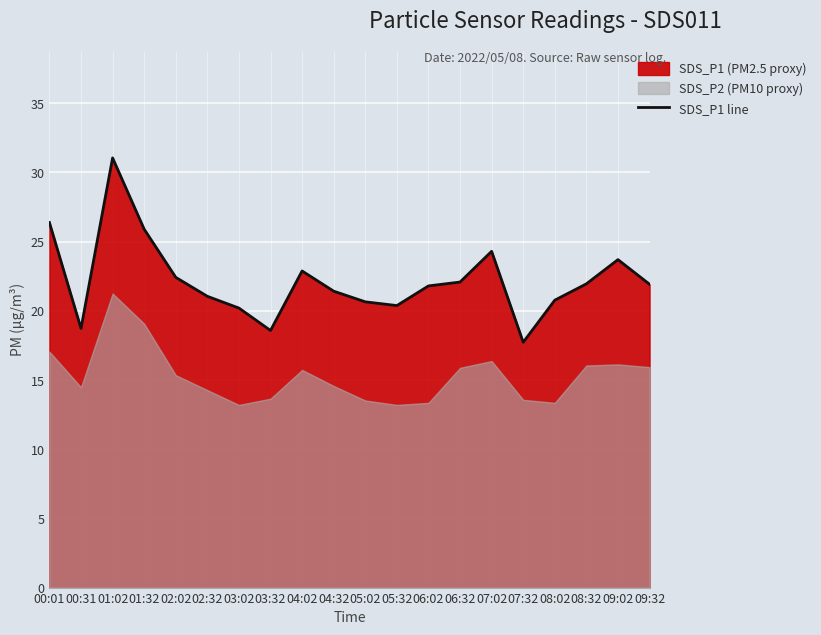

At which category does the chart reach its minimum across all series?

07:32